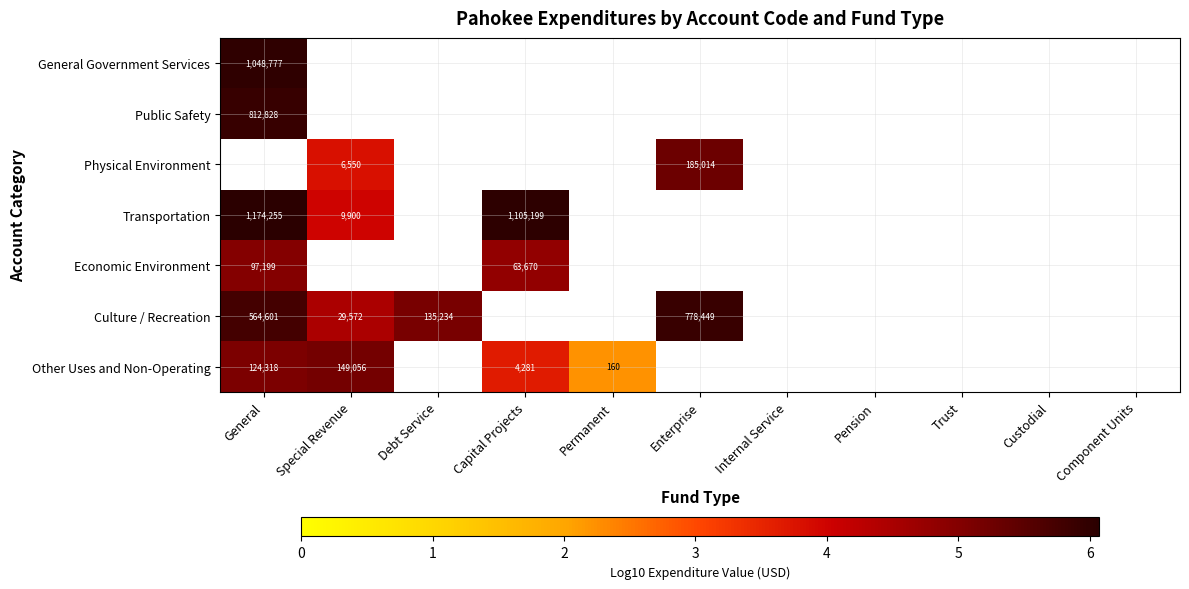

How many positive values does the Physical Environment series have?

2